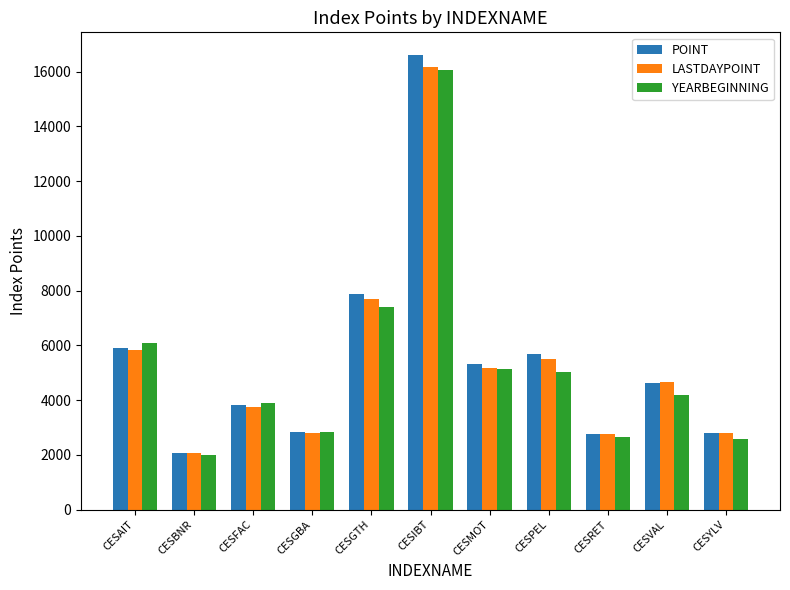

At which label is YEARBEGINNING closest to 9033?

CESGTH